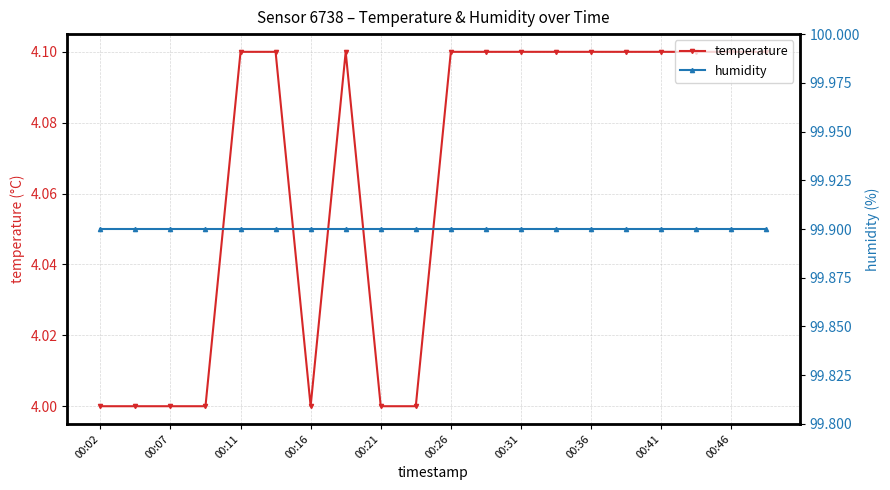

True or false: temperature has a value of 6.2 at 00:21.

False